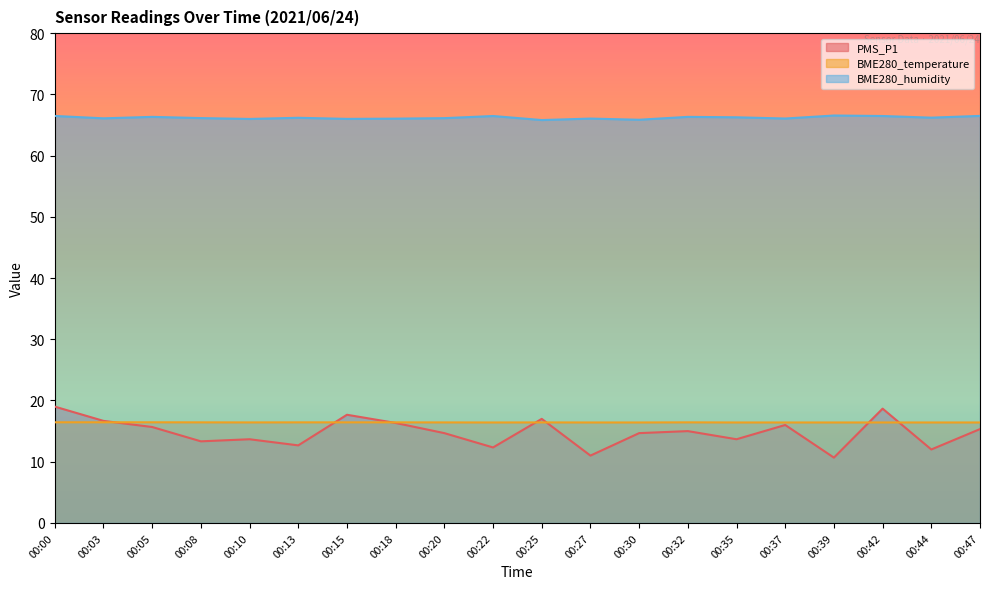

Does the chart have visible grid lines?

No